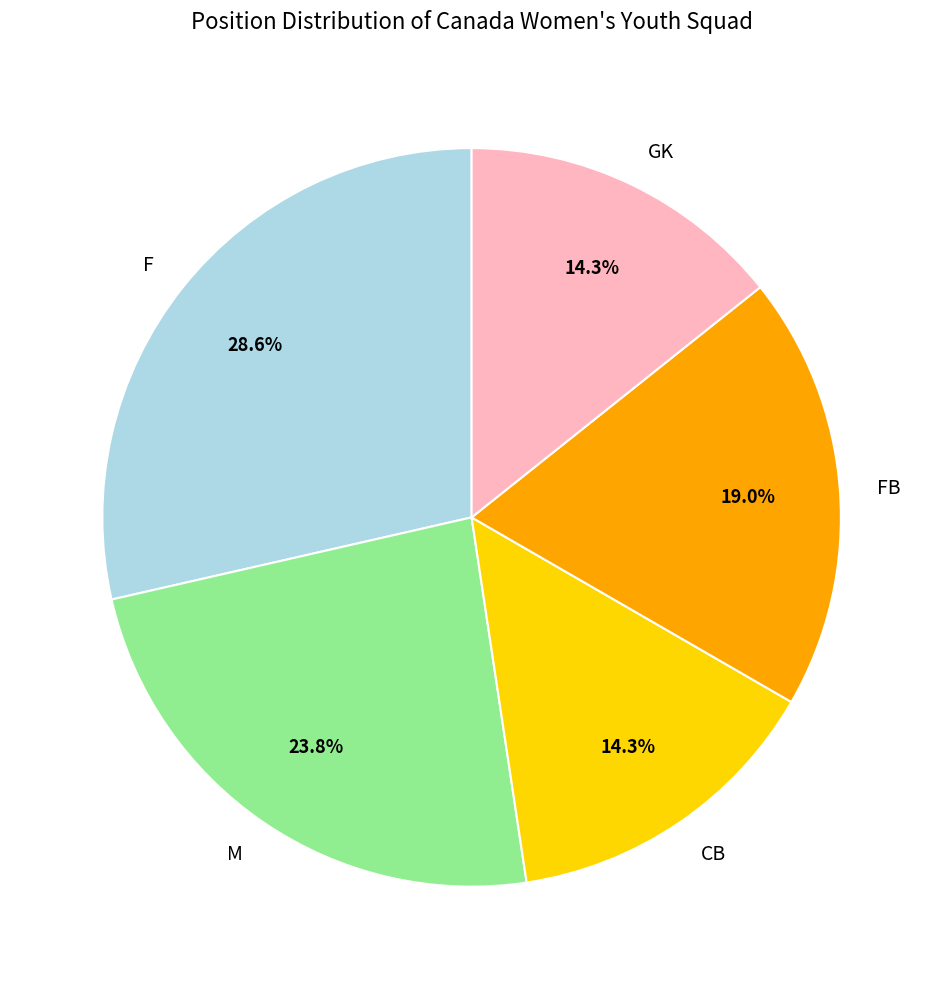

Which has a higher value, CB or F?

F